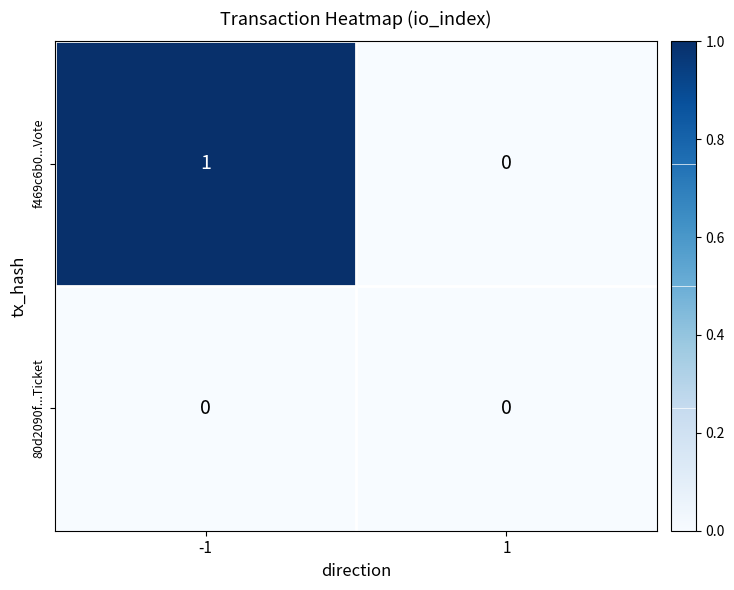

Reading left to right, what are all the values shown in this chart?

f469c6b0...Vote: -1=1	1=0
80d2090f...Ticket: -1=0	1=0